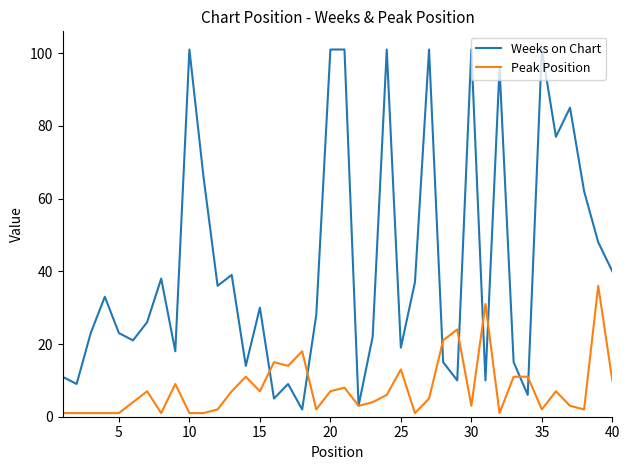

Which series has the largest total across all categories?

Weeks on Chart